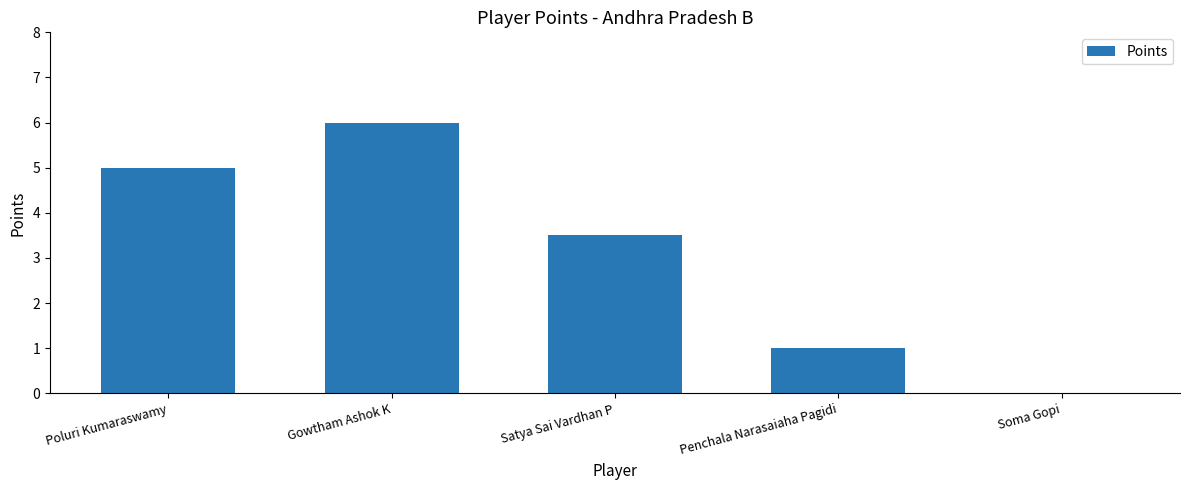

Count the values in the range 1 to 5.

3